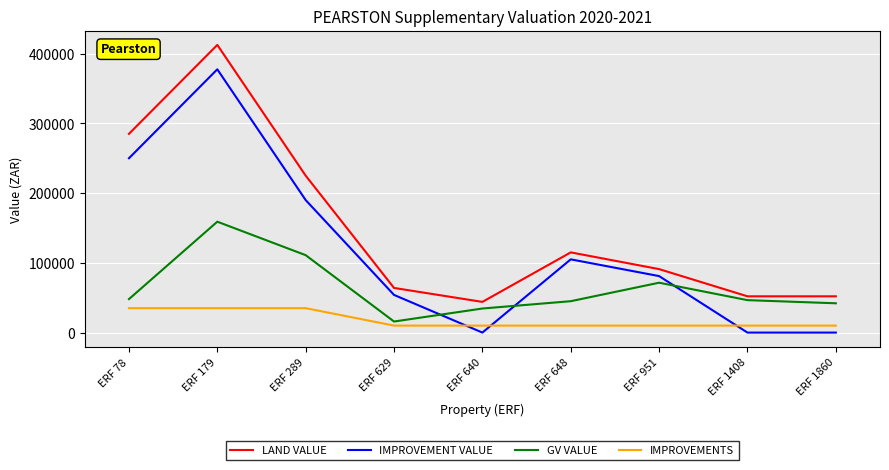

True or false: LAND VALUE has more than 0 points higher than both neighbors.

True